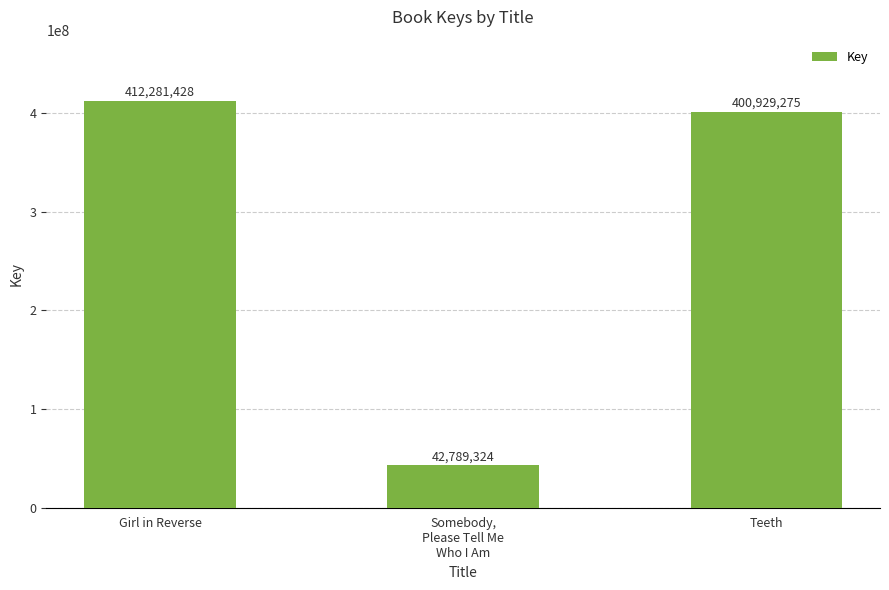

What is the difference between the second highest and minimum values?

358139951